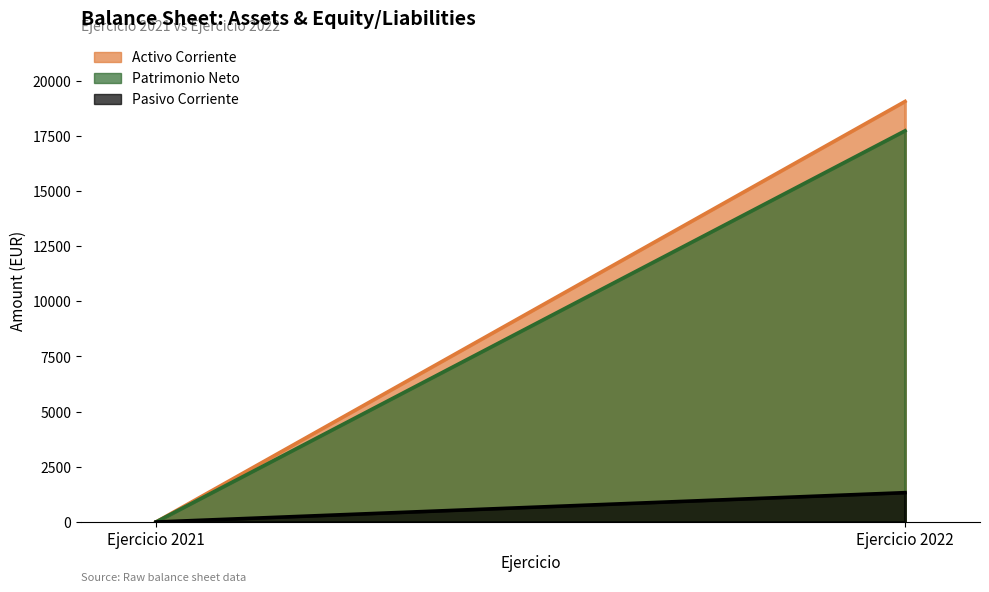

Reading left to right, what are all the values shown in this chart?

Activo Corriente: Ejercicio 2021=0.0	Ejercicio 2022=19061.3
Patrimonio Neto: Ejercicio 2021=0.0	Ejercicio 2022=17731.0
Pasivo Corriente: Ejercicio 2021=0.0	Ejercicio 2022=1330.4